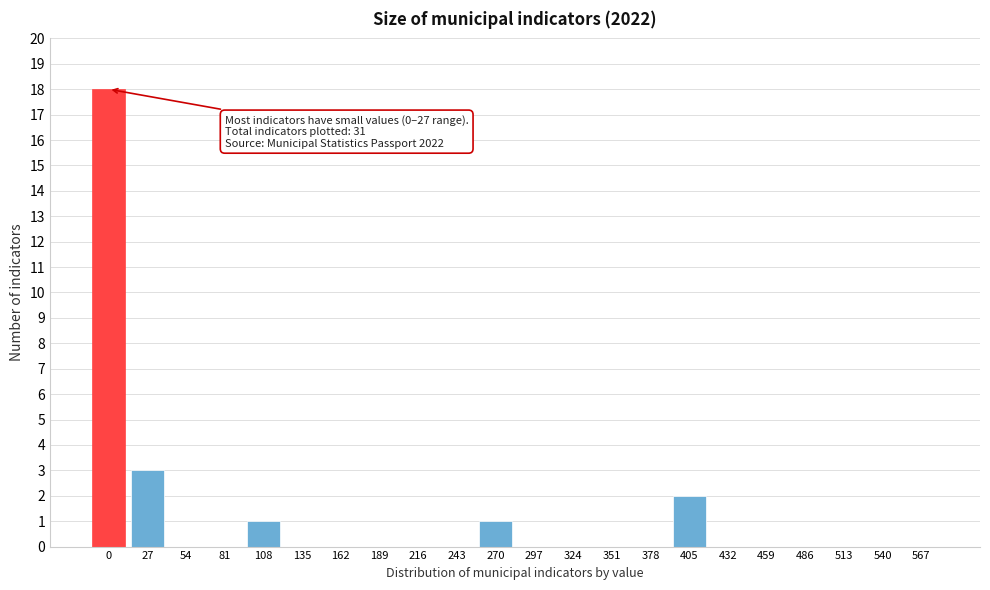

Reading right to left, list all the values displayed in this chart.

567=0	540=0	513=0	486=0	459=0	432=0	405=2	378=0	351=0	324=0	297=0	270=1	243=0	216=0	189=0	162=0	135=0	108=1	81=0	54=0	27=3	0=18